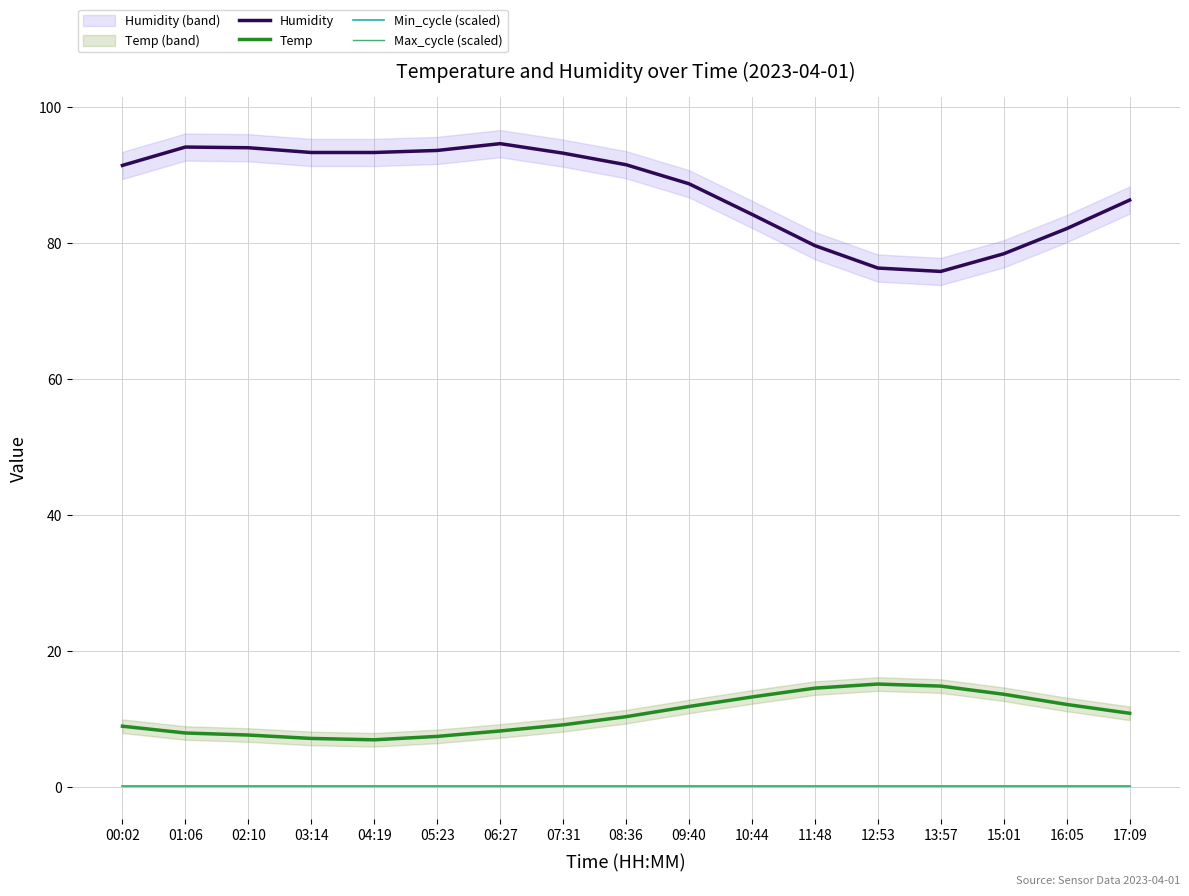

Which series changed the most between 05:23 and 16:05?

Humidity